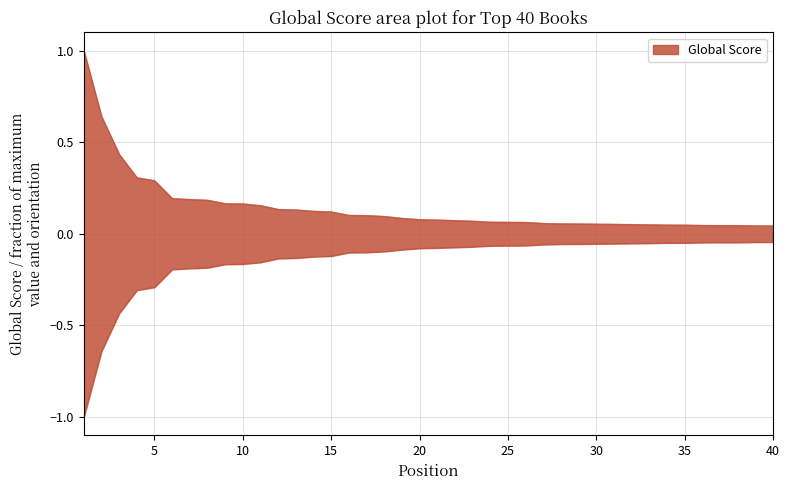

What is the change in value from 3 to 19?

-0.3